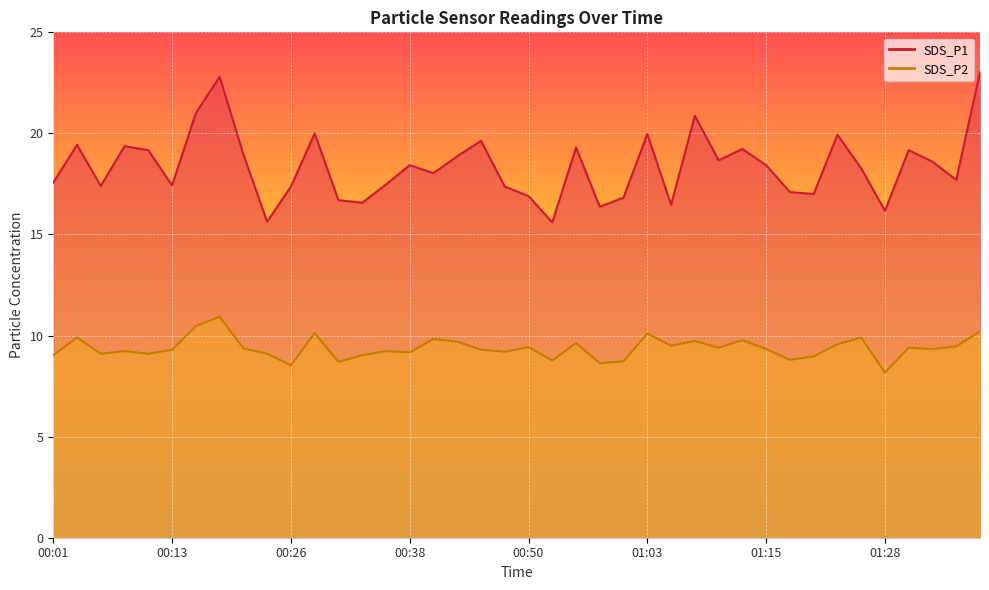

Reading left to right, extract all data points from this chart.

SDS_P1: 17.6	19.4	17.4	19.4	19.2	17.4	21.0	22.8	19.0	15.6	17.4	20.0	16.7	16.6	17.5	18.4	18.0	18.9	19.6	17.4	16.9	15.6	19.3	16.4	16.8	20.0	16.5	20.9	18.7	19.2	18.4	17.1	17.0	19.9	18.3	16.2	19.2	18.6	17.7	23.0
SDS_P2: 9.0	9.9	9.1	9.2	9.1	9.3	10.5	10.9	9.4	9.1	8.5	10.1	8.7	9.0	9.2	9.2	9.8	9.7	9.3	9.2	9.4	8.8	9.6	8.6	8.7	10.1	9.5	9.7	9.4	9.8	9.3	8.8	9.0	9.6	9.9	8.2	9.4	9.3	9.5	10.2